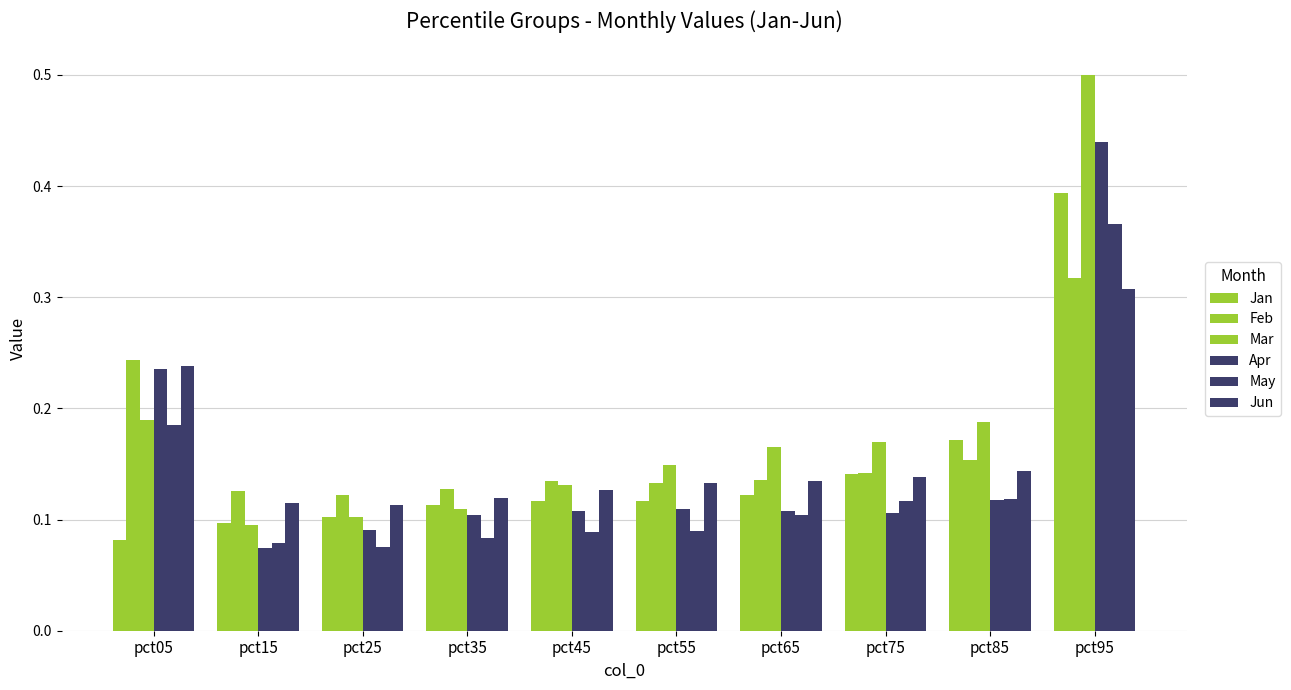

Reading left to right, list all the values displayed in this chart.

Jan: 0.1	0.1	0.1	0.1	0.1	0.1	0.1	0.1	0.2	0.4
Feb: 0.2	0.1	0.1	0.1	0.1	0.1	0.1	0.1	0.2	0.3
Mar: 0.2	0.1	0.1	0.1	0.1	0.1	0.2	0.2	0.2	0.5
Apr: 0.2	0.1	0.1	0.1	0.1	0.1	0.1	0.1	0.1	0.4
May: 0.2	0.1	0.1	0.1	0.1	0.1	0.1	0.1	0.1	0.4
Jun: 0.2	0.1	0.1	0.1	0.1	0.1	0.1	0.1	0.1	0.3